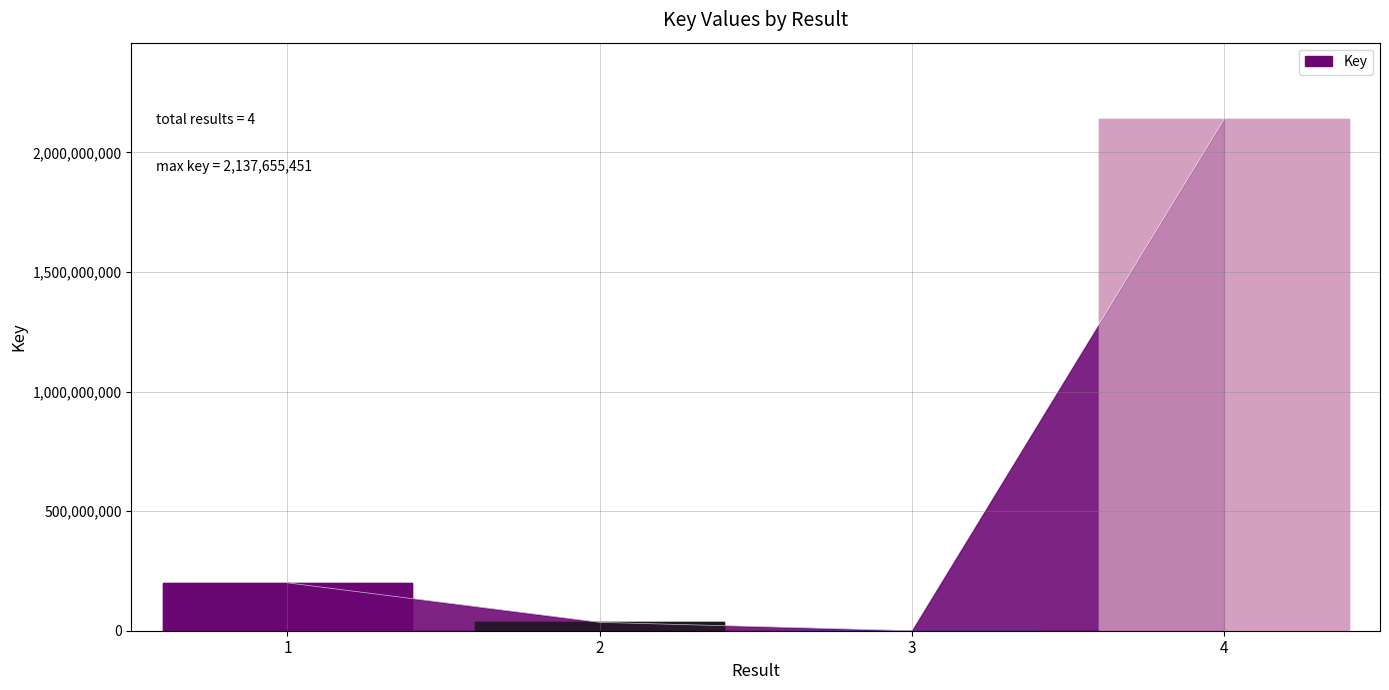

Between 4 and 3, which is larger?

4